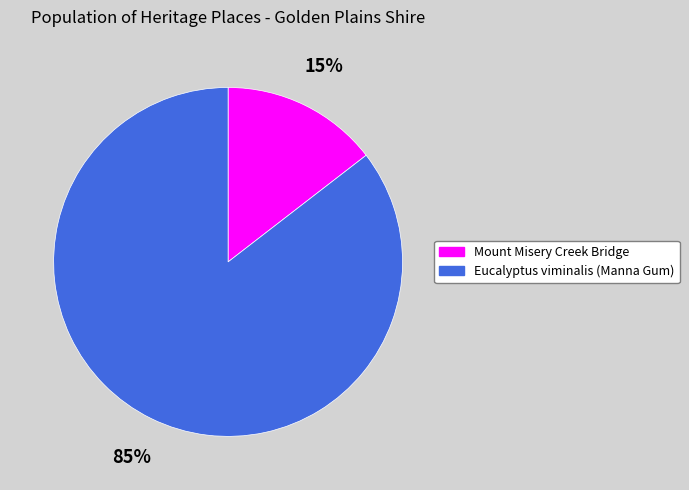

Do Mount Misery Creek Bridge and Eucalyptus viminalis (Manna Gum) together represent more than half of the pie?

Yes